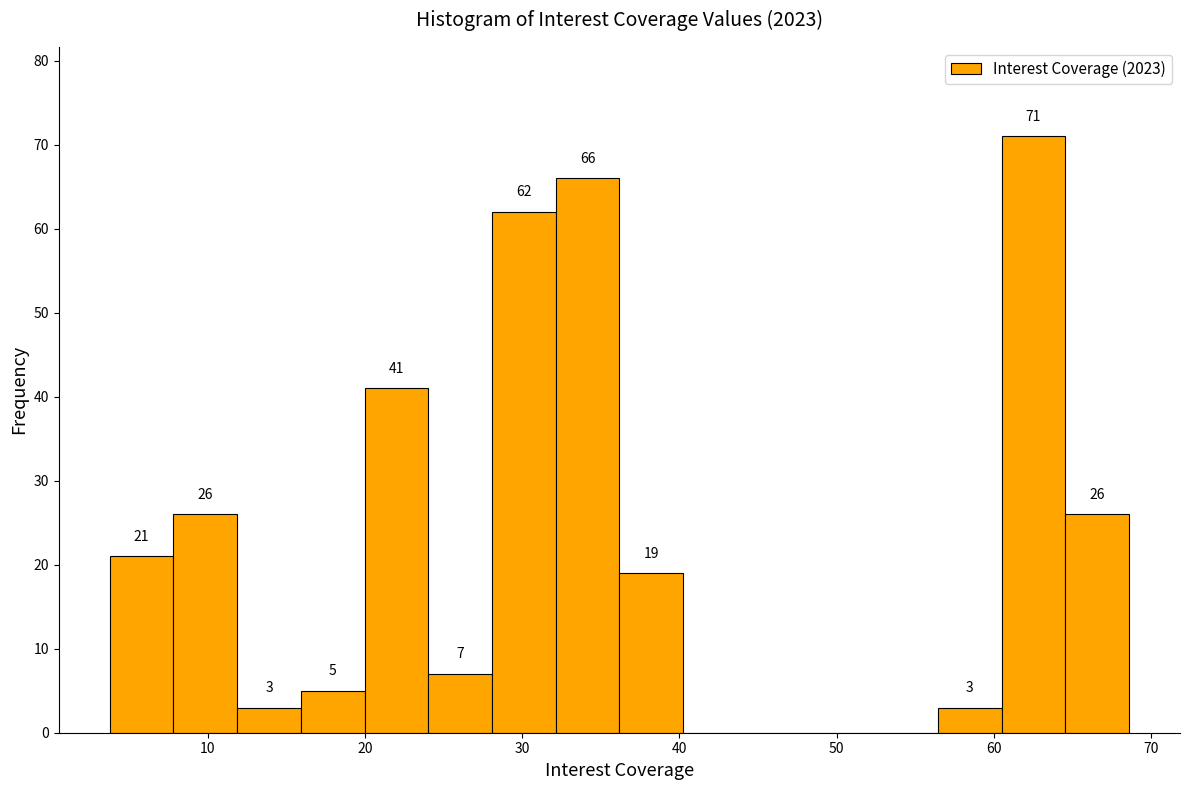

Which range on the x-axis has the tallest bar?

61 to 65